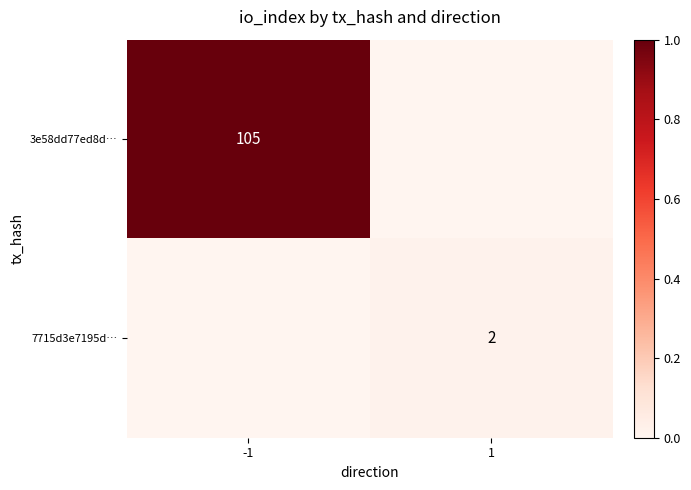

How many positive values does the 7715d3e7195d… series have?

1